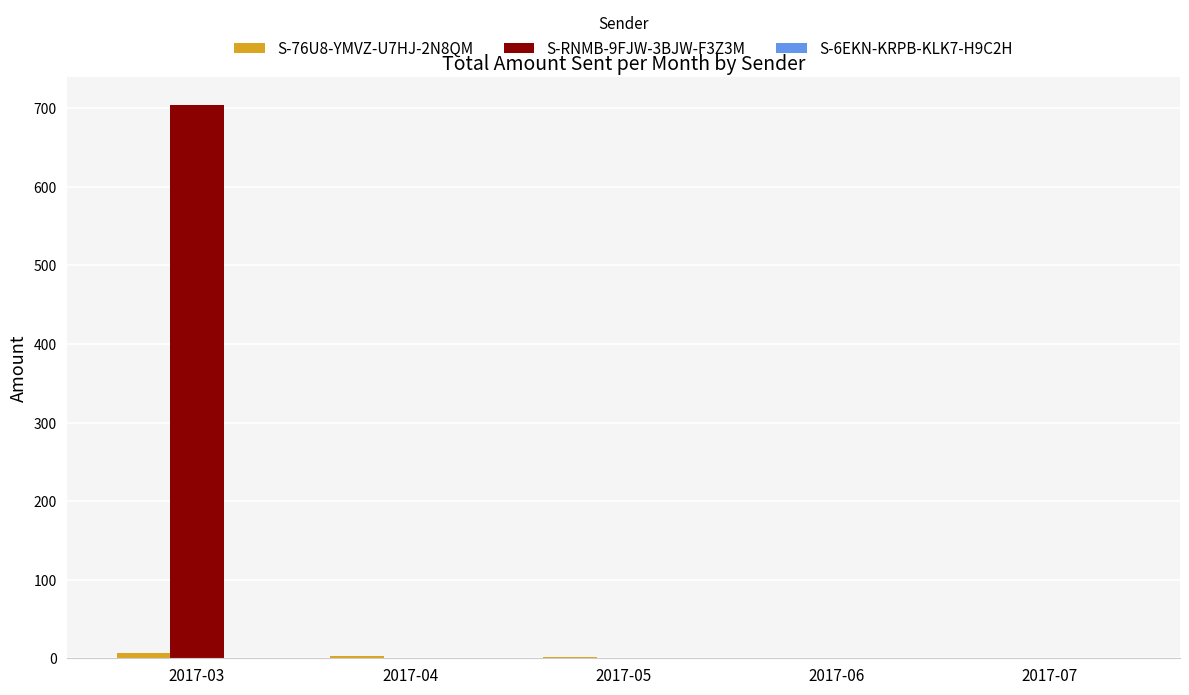

What is the greatest value displayed?

704.1